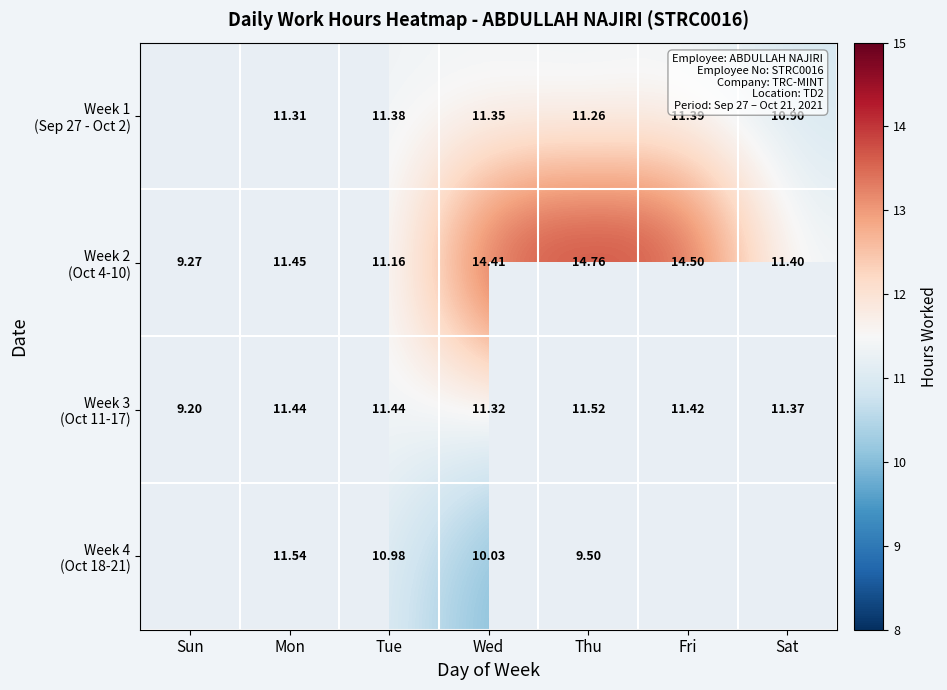

Which series has the largest range (max minus min)?

Week 2 (Oct 4-10)